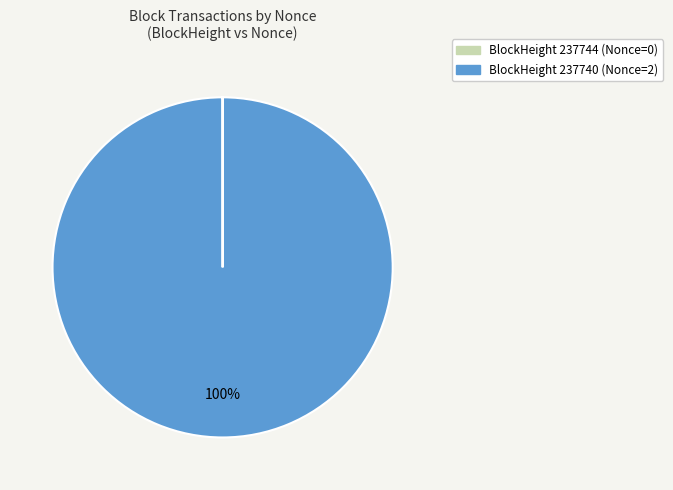

What is the majority slice?

BlockHeight 237740 (Nonce=2)